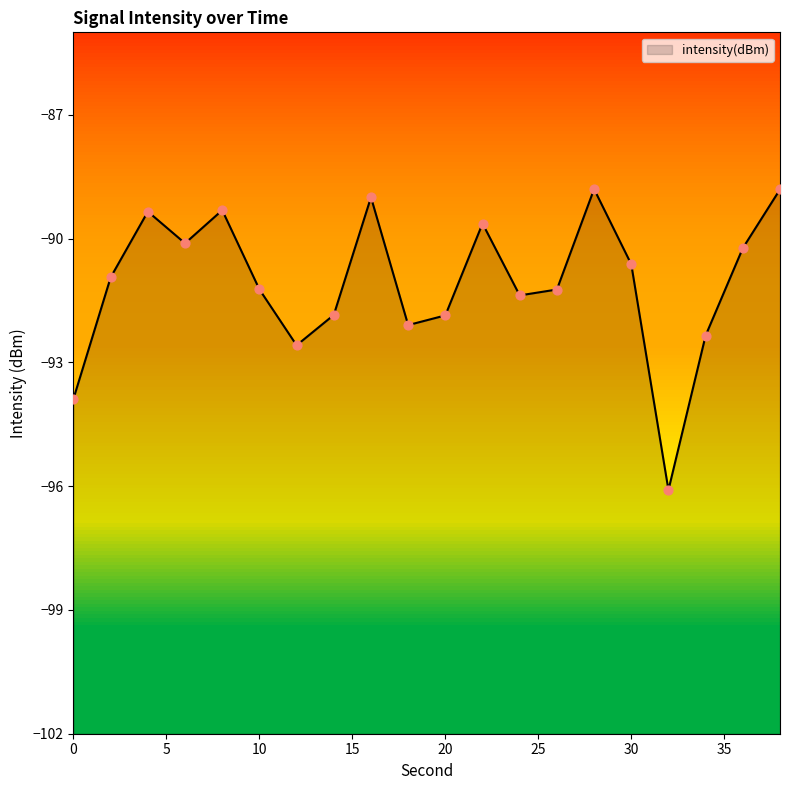

What is the change in value from 2 to 38?

+2.1